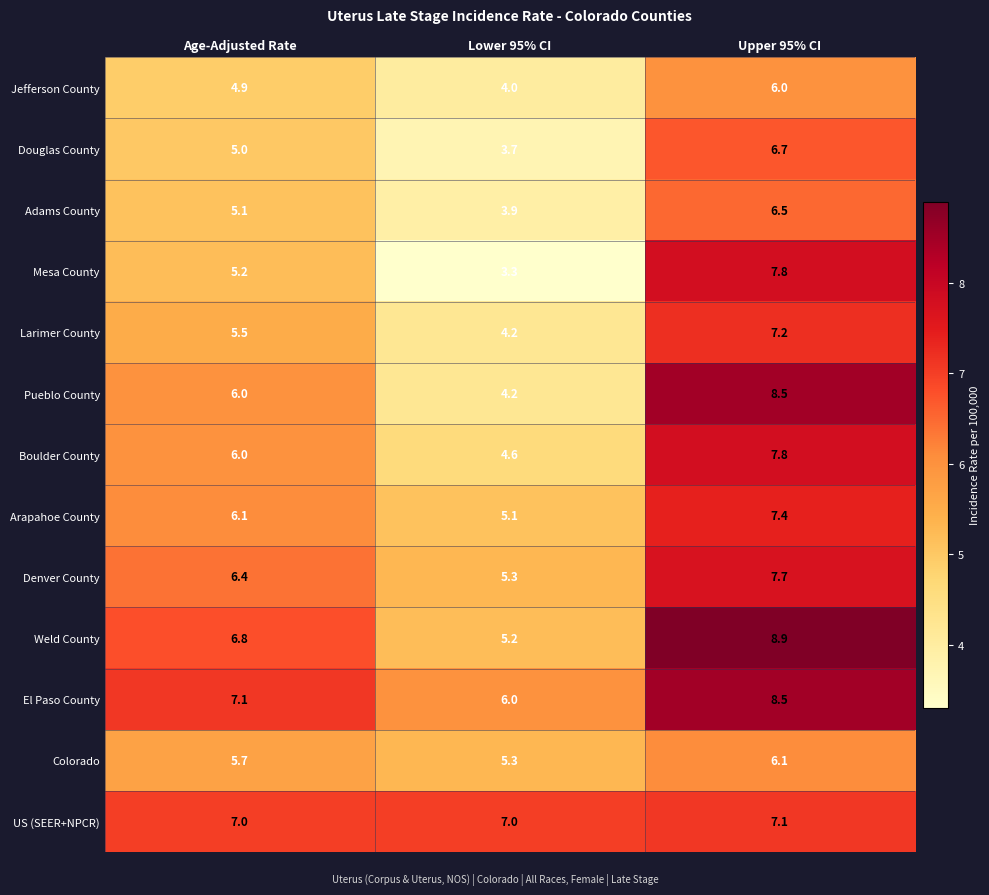

What value does the Colorado series have at Upper 95% CI?

6.1